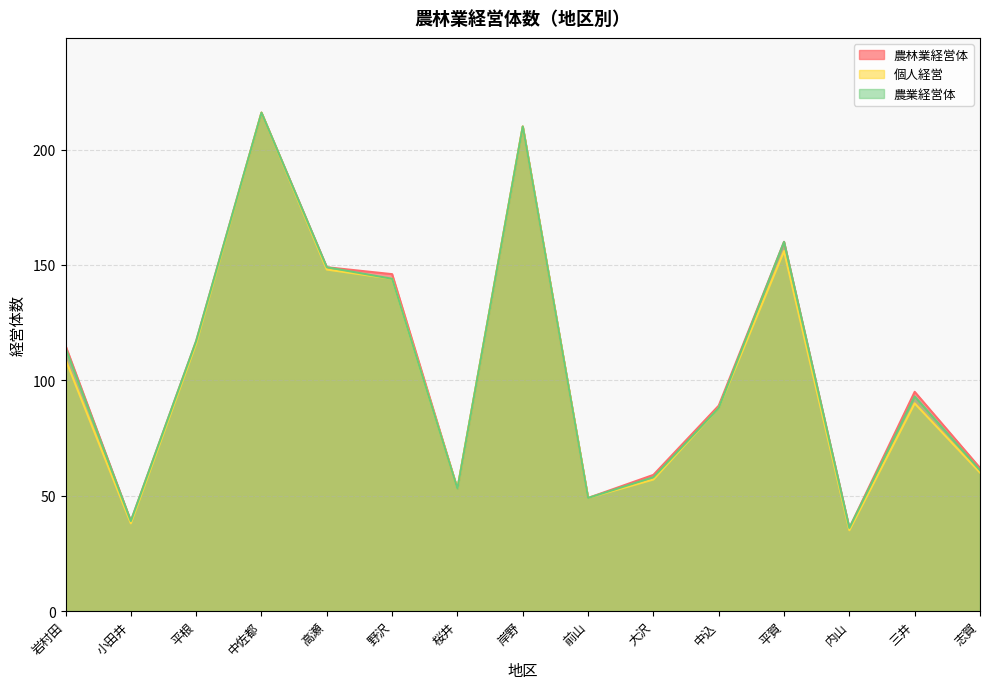

What is the difference between the maximum and minimum values in the 農業経営体 series?

180